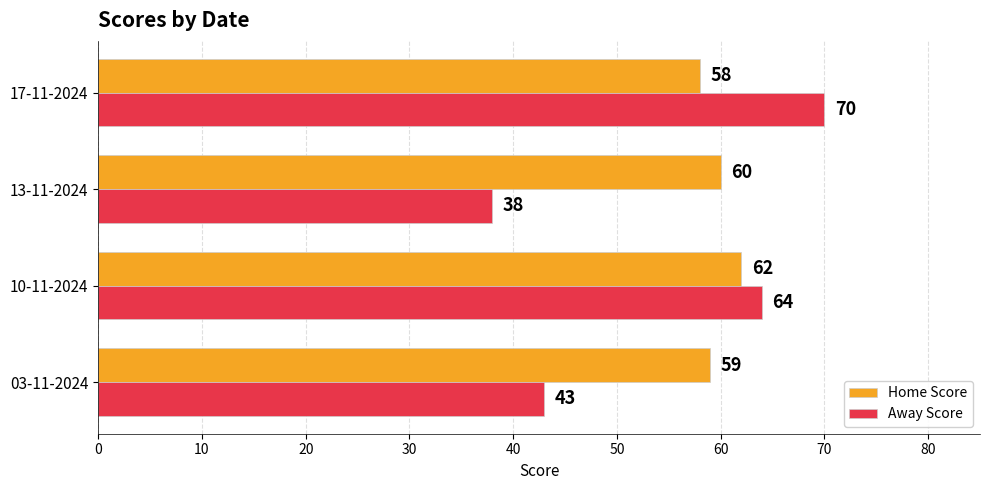

What is the average value of the Home Score series?

60